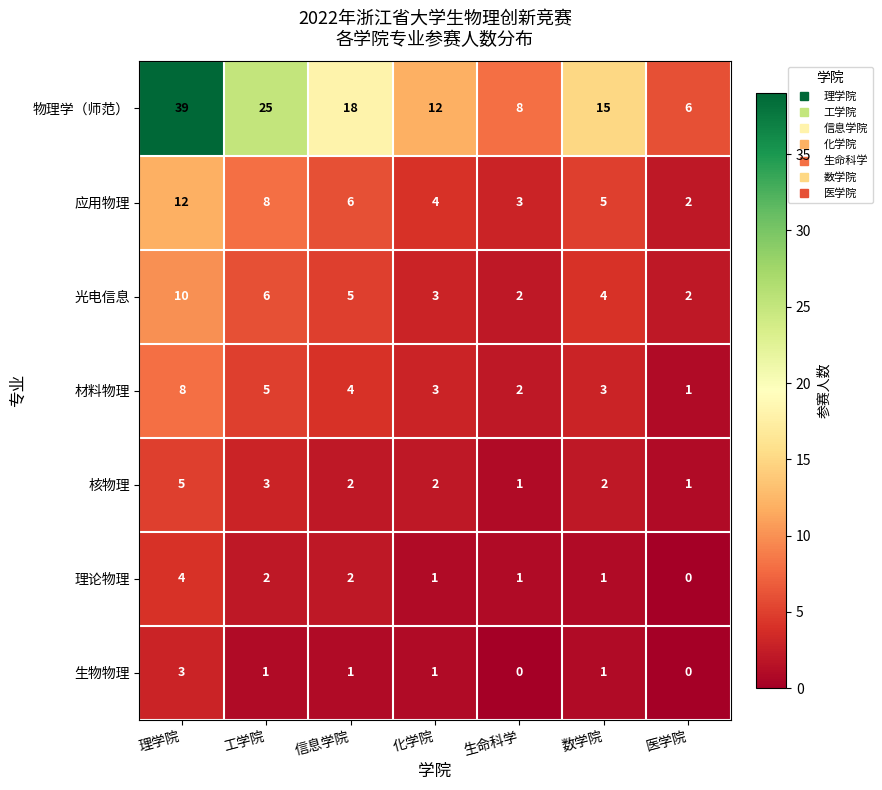

At which category is the sum across all series the highest?

理学院